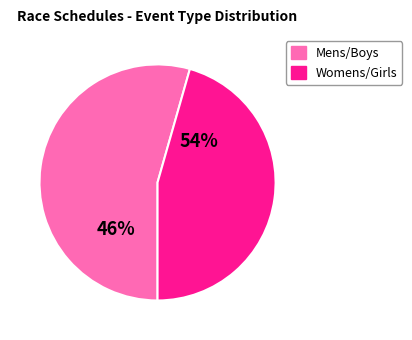

Does Girls account for over 50% of the chart?

No